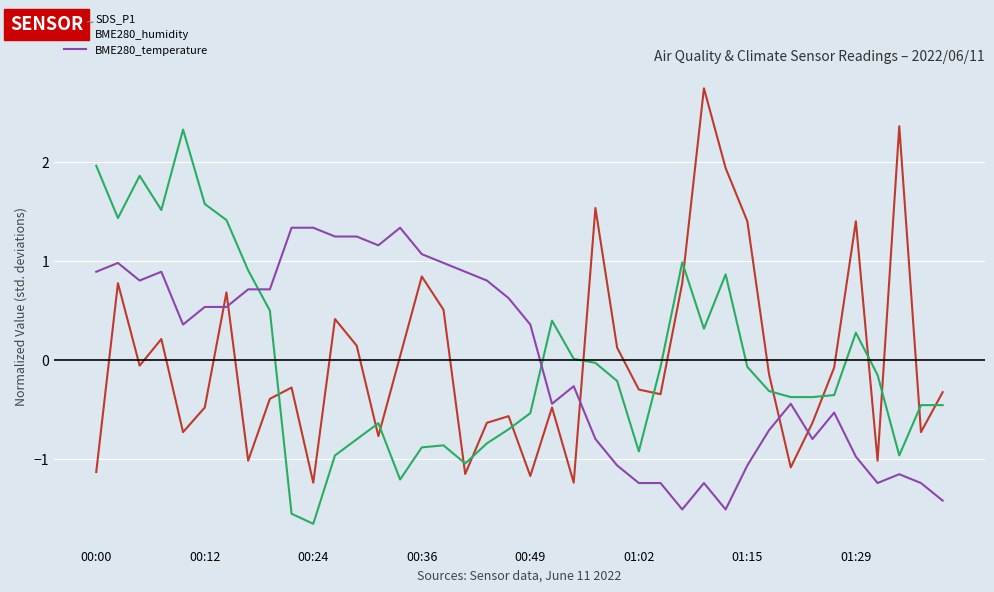

Which series ends up on top after the final intersection of BME280_temperature and BME280_humidity?

BME280_humidity